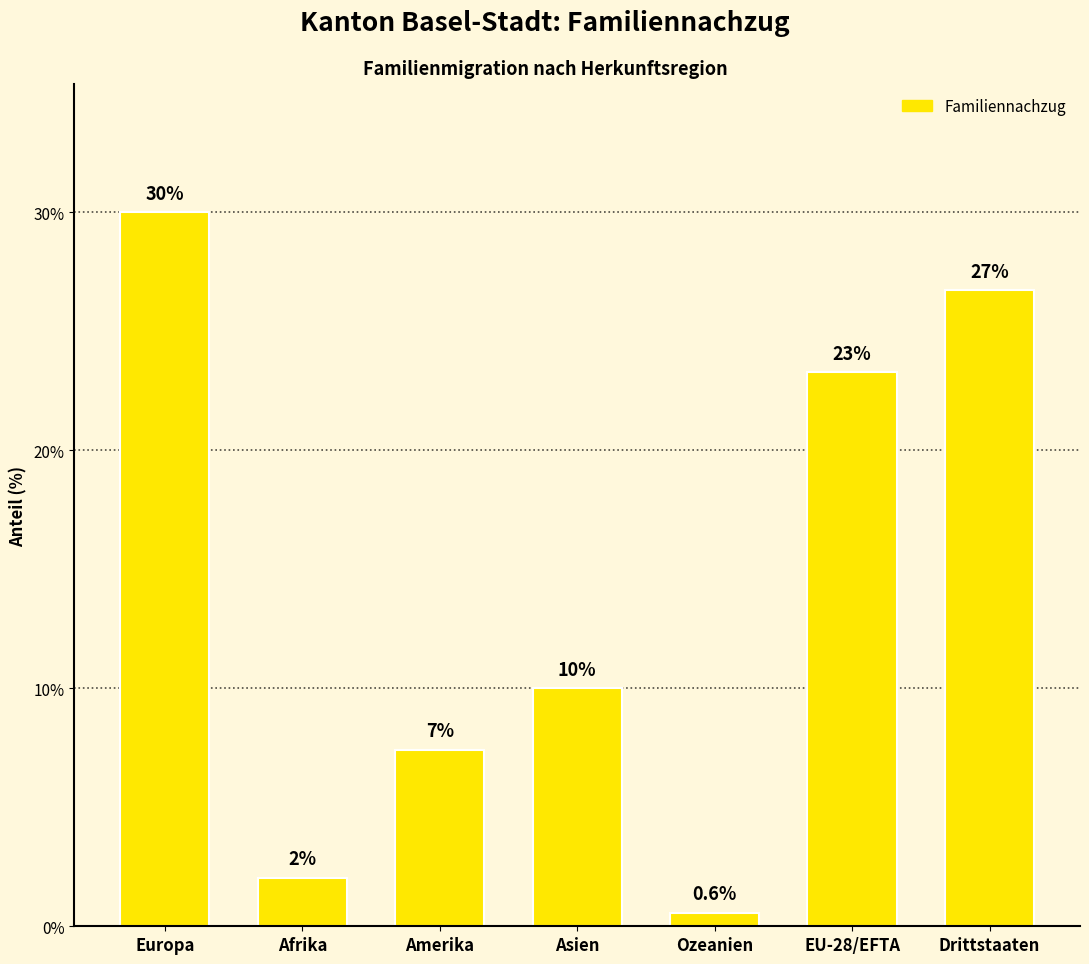

What is the approximate value at Asien?

10.0